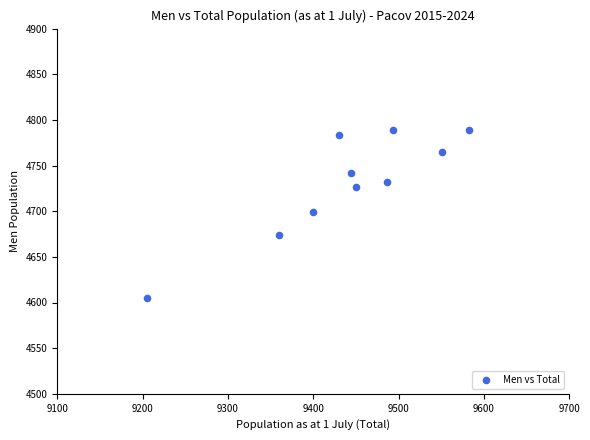

What is the range of X values (max minus min)?

378